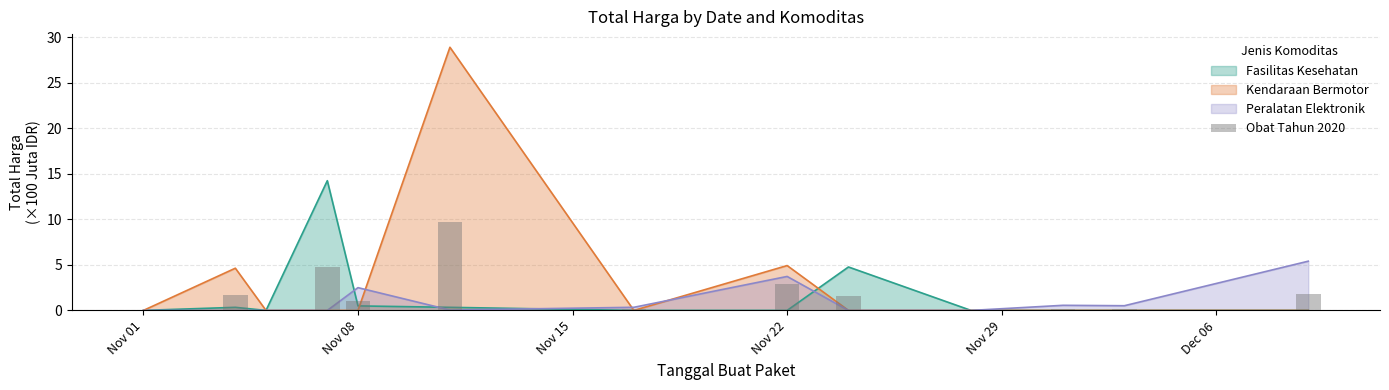

At which label is the value closest to 4?

Nov 22